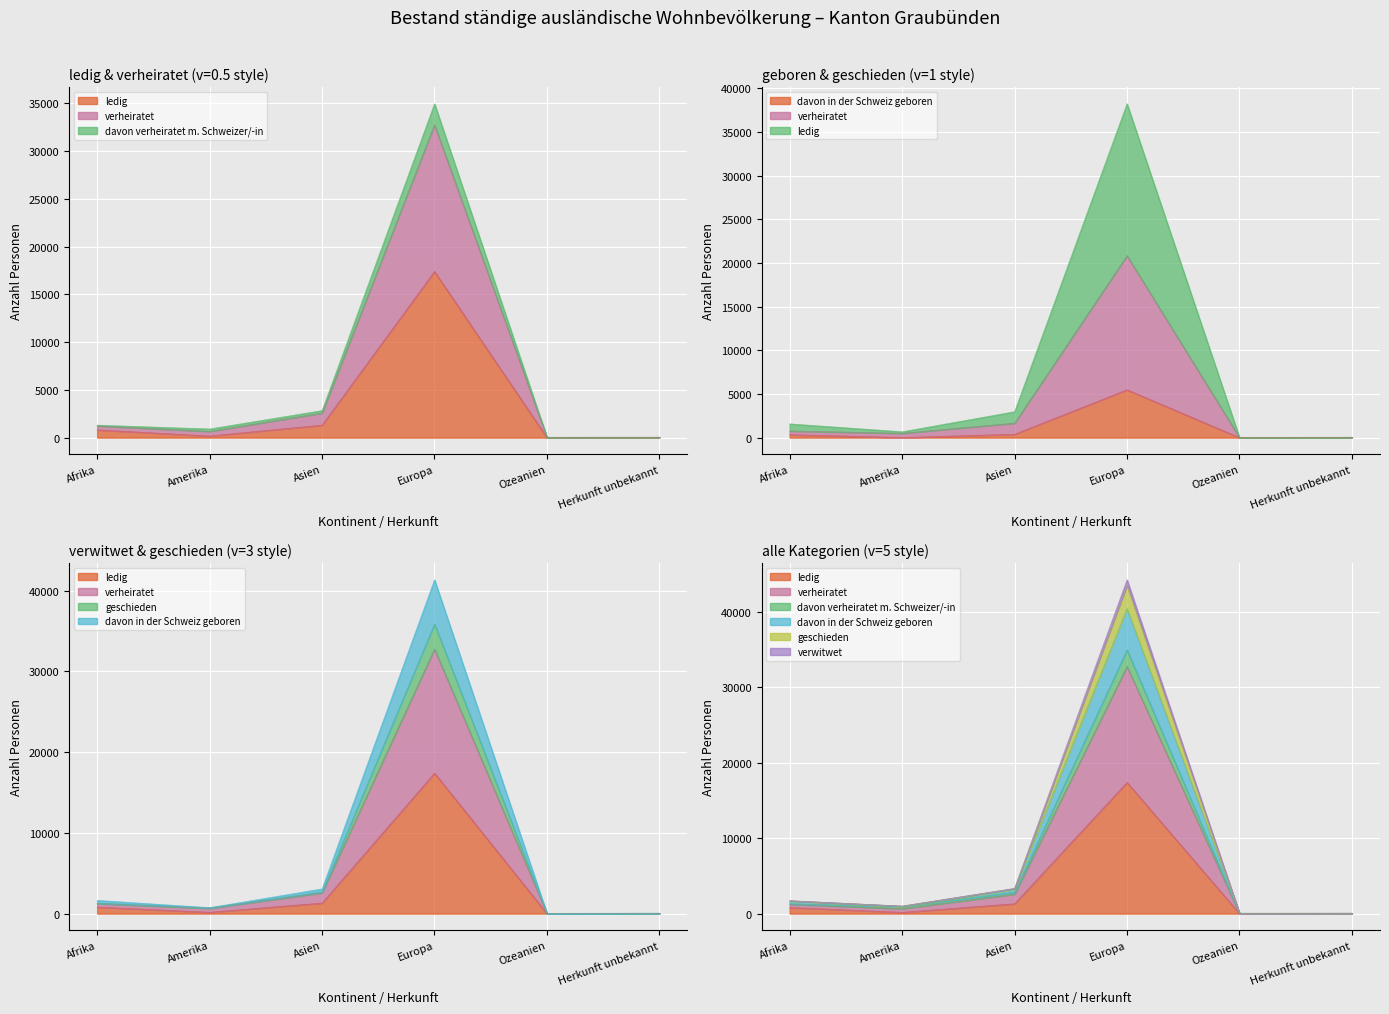

What is the difference between the highest and lowest values at Asien?

2970